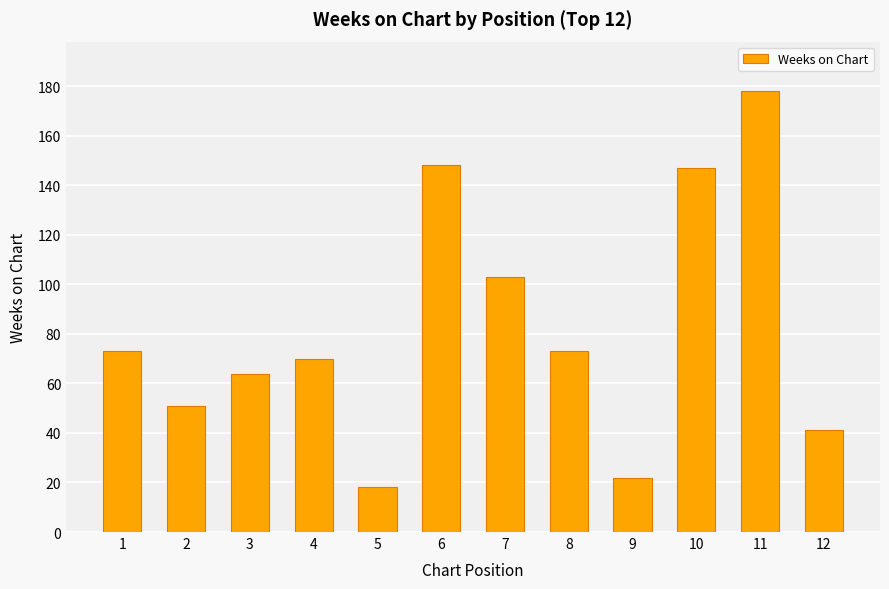

What is the smallest value displayed?

18